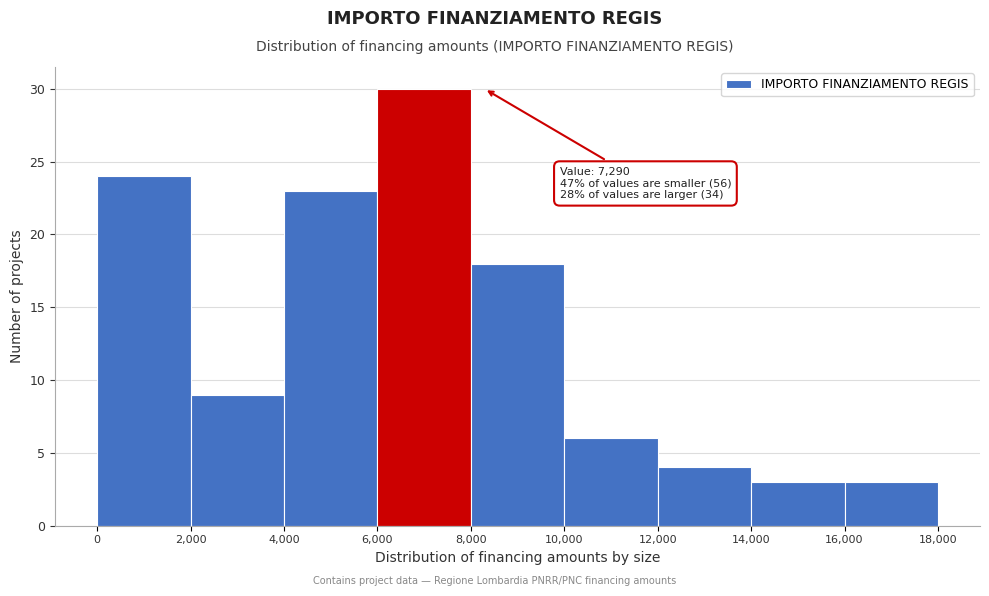

Over which range of the x-axis is the bar tallest?

6,000 to 8,000